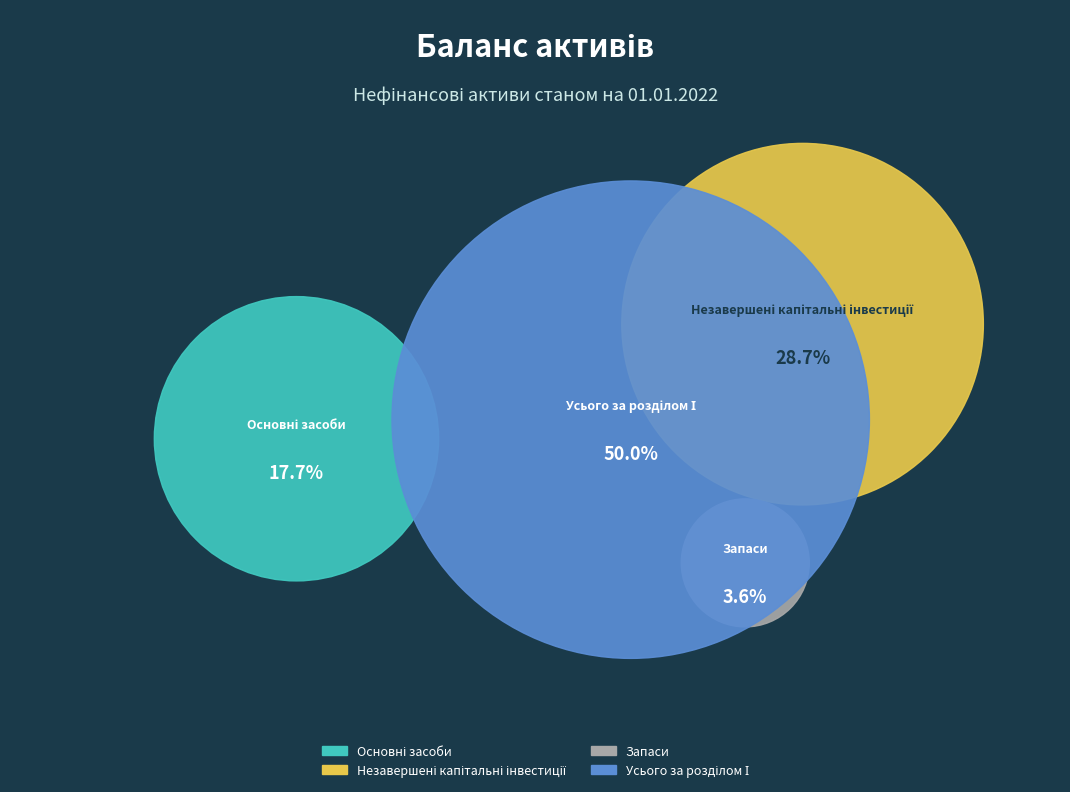

How many slices are in this pie chart?

4